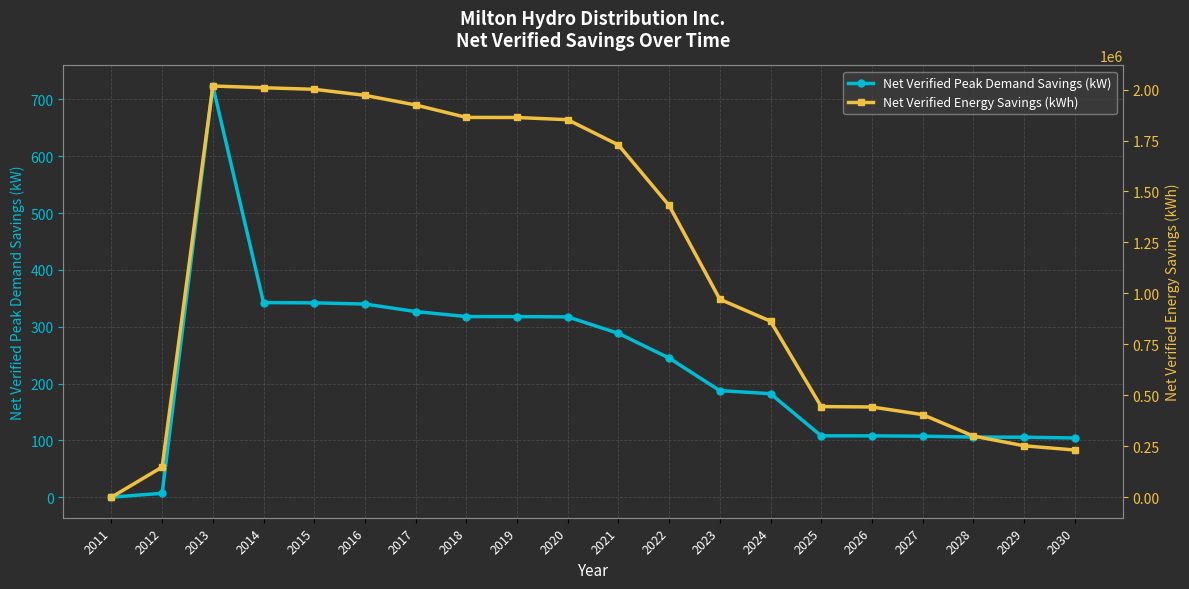

What is the value of the Net Verified Energy Savings (kWh) point at the 11th from the left?

1728279.5